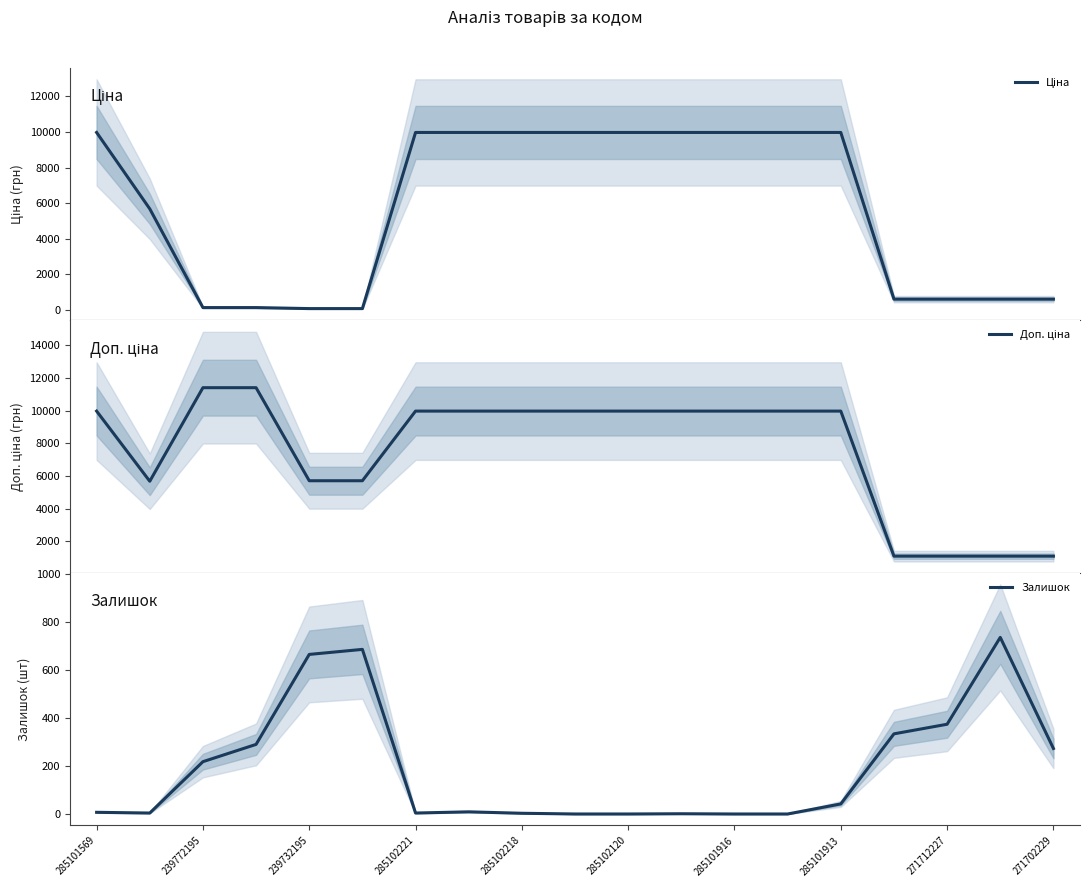

At how many categories does at least one series exceed 3814?

15